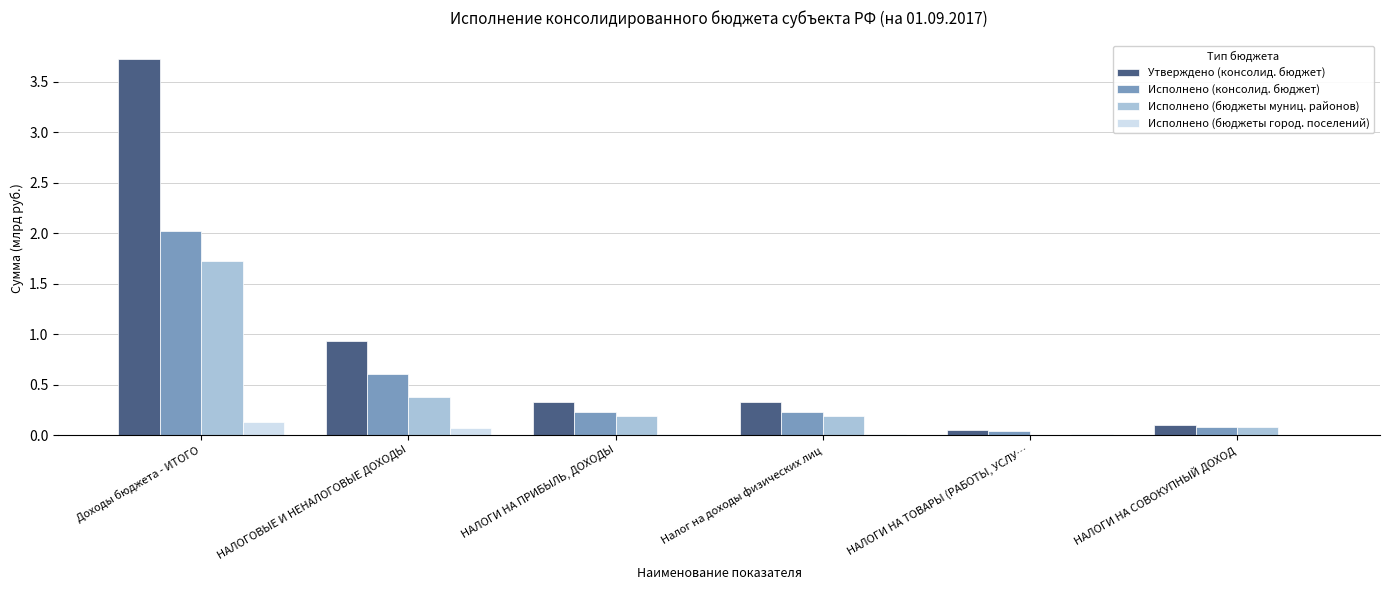

How many groups of bars are there?

6